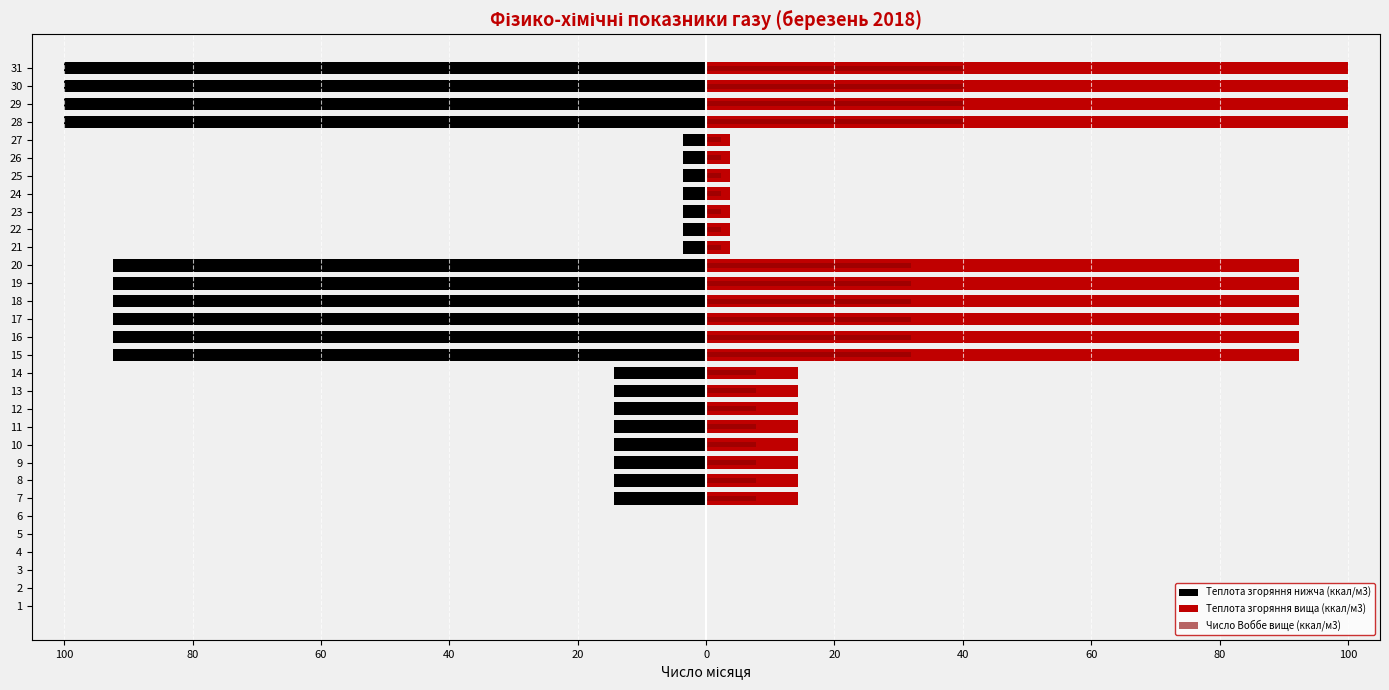

Is it true that Число Воббе вище (ккал/м3) equals 11.6 at 11?

False